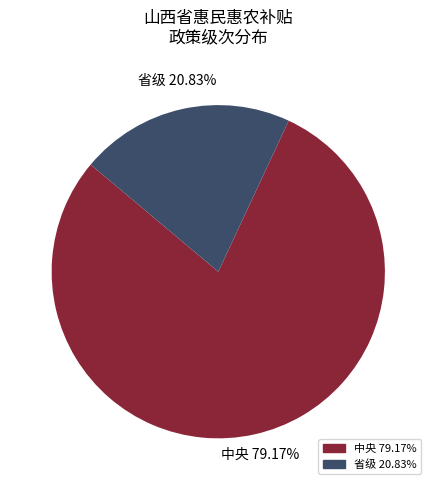

Is there a majority slice in this chart?

Yes